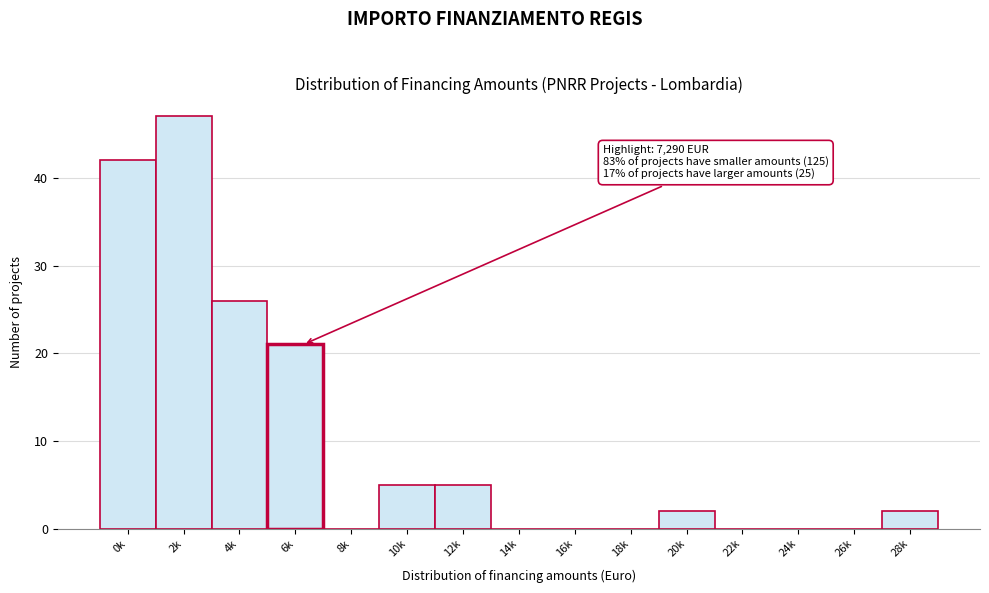

Reading right to left, what are all the values shown in this chart?

28k=2	26k=0	24k=0	22k=0	20k=2	18k=0	16k=0	14k=0	12k=5	10k=5	8k=0	6k=21	4k=26	2k=47	0k=42